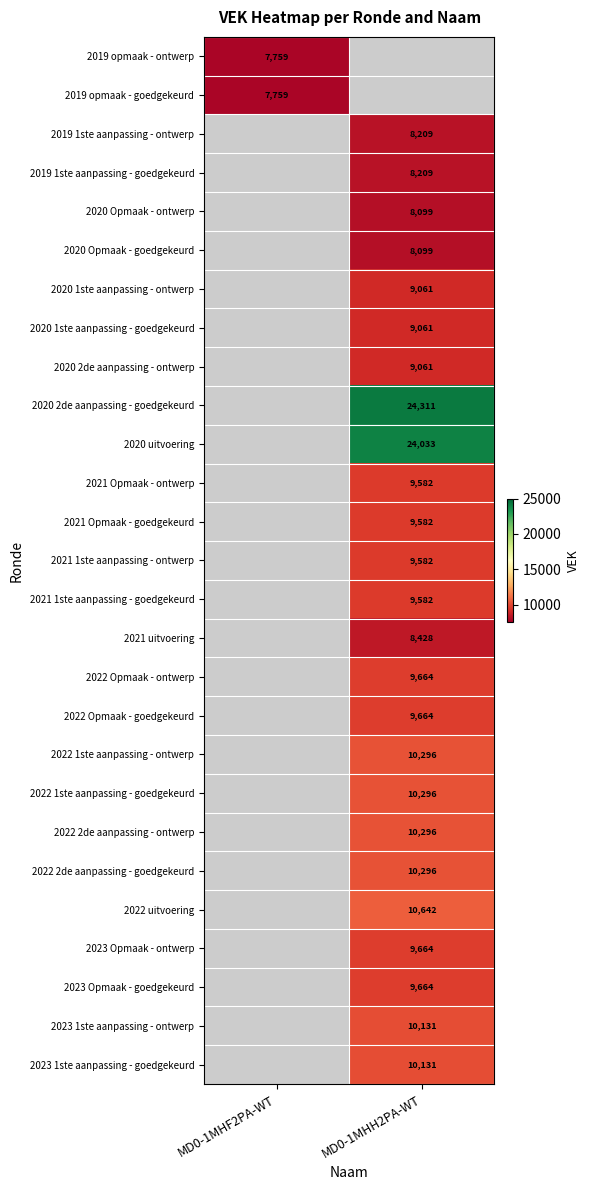

At how many categories does at least one series exceed 12780?

1